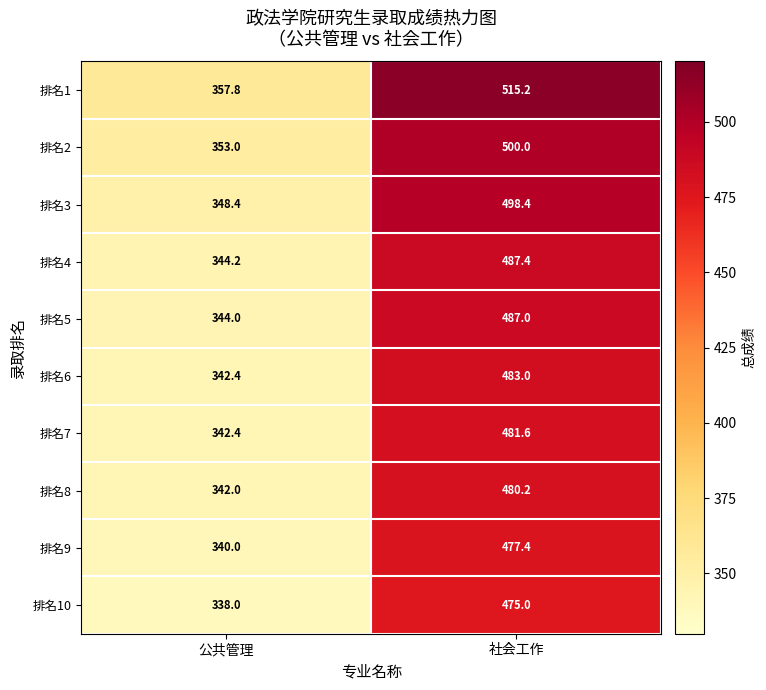

What is the approximate value of 排名1 at 社会工作?

515.2